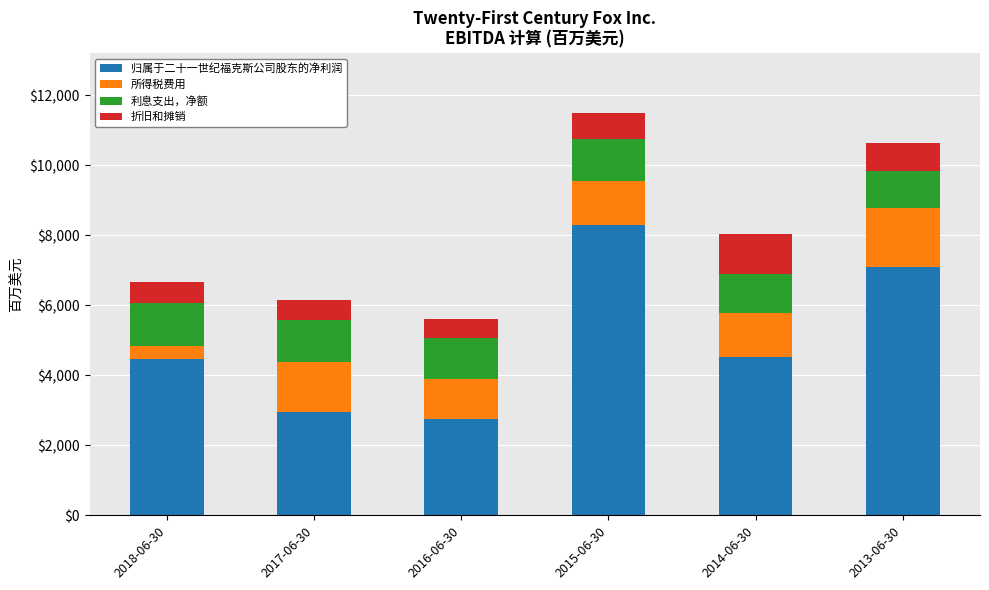

What is the difference between the maximum and minimum values in the 归属于二十一世纪福克斯公司股东的净利润 series?

5551